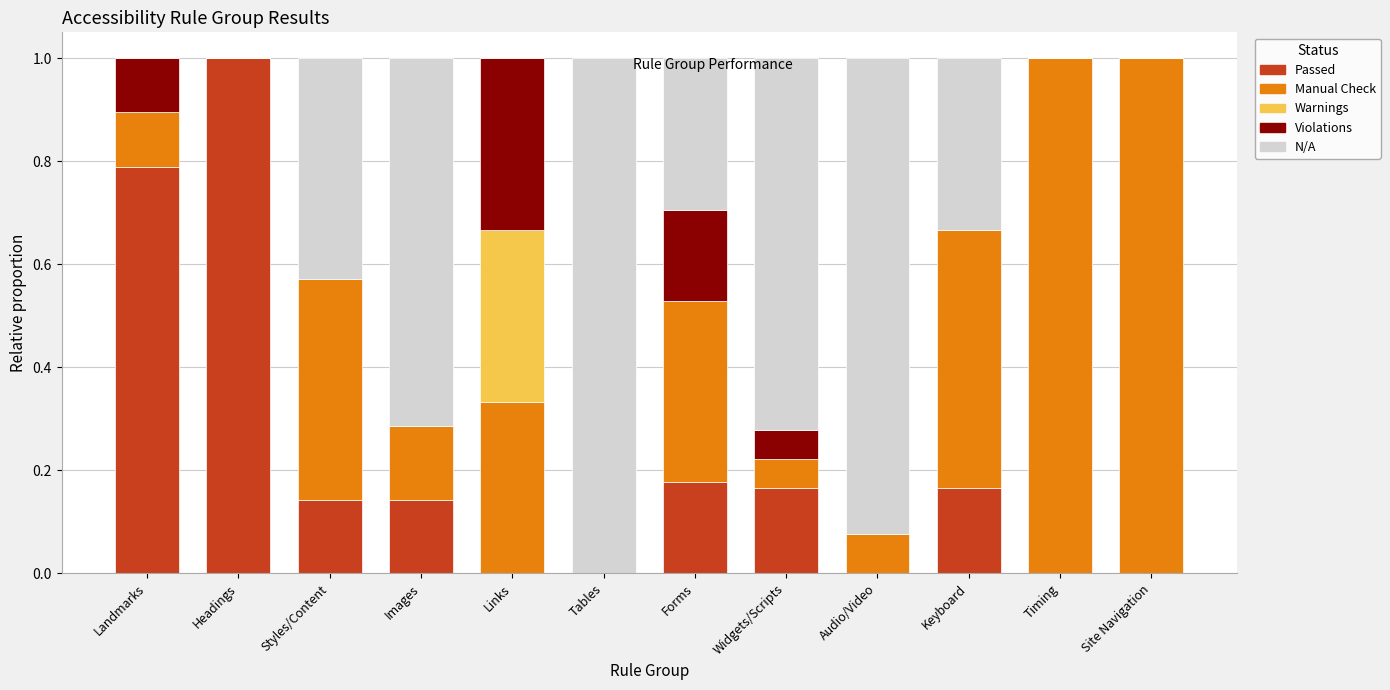

What is the total value across all series at Forms?

1.0